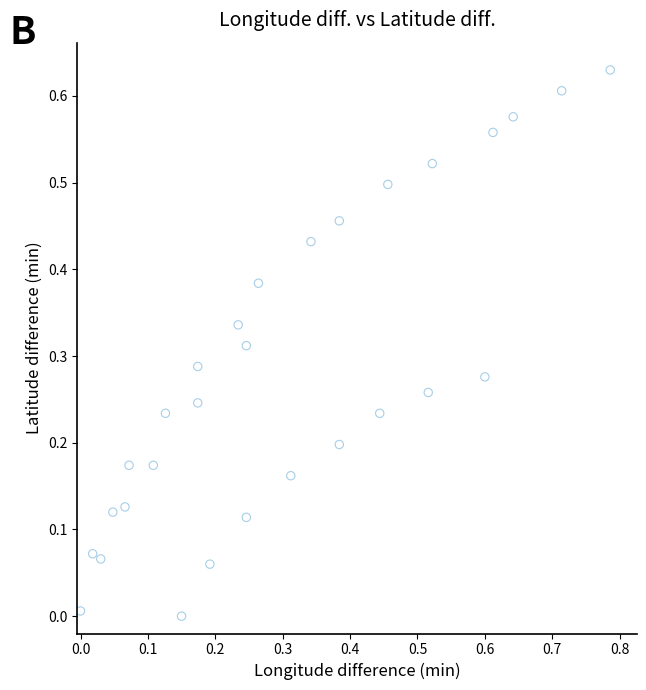

What is the range of X values (max minus min)?

0.8